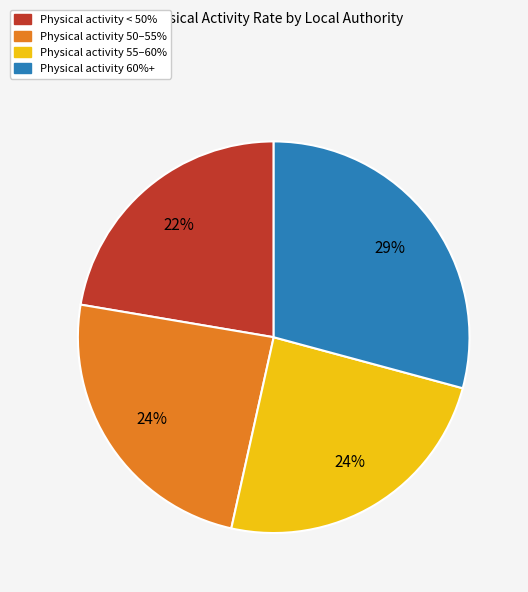

To the nearest percent, what is the average slice percentage?

25%